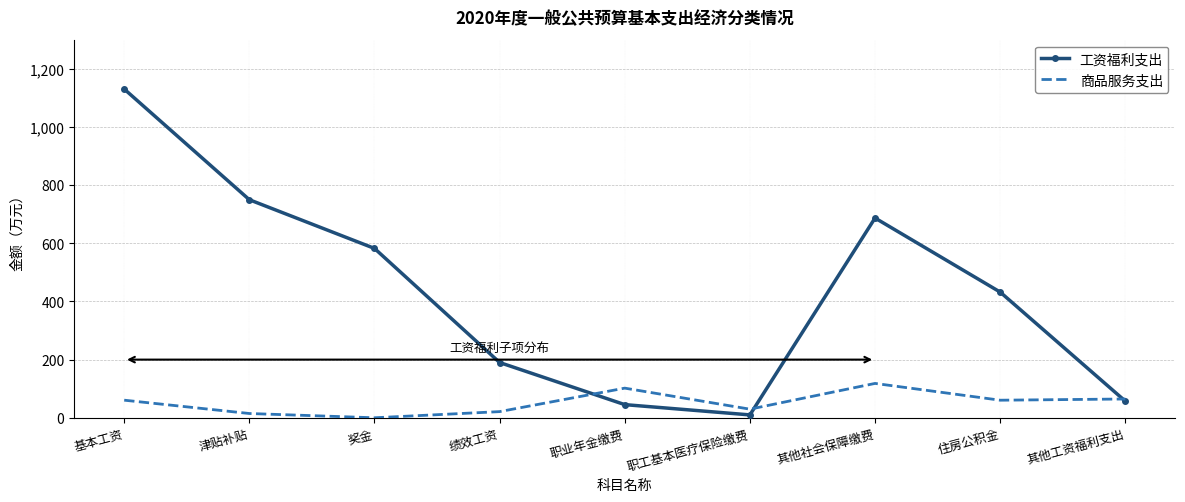

What value does the 工资福利支出 series have at 职业年金缴费?

45.3